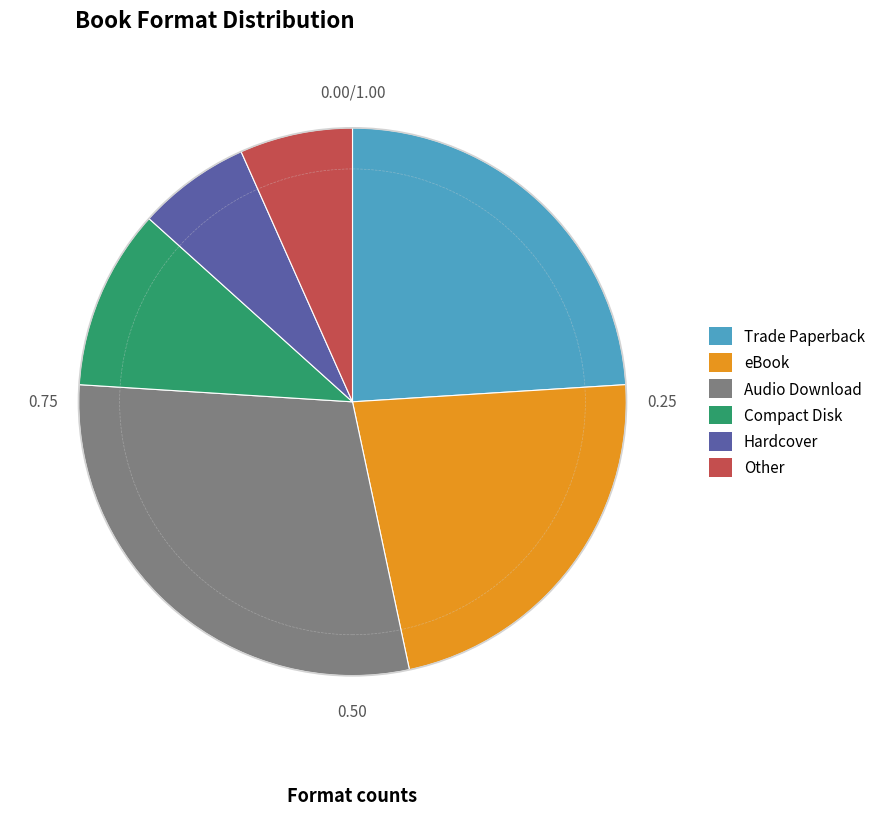

Which slice is the largest?

Audio Download